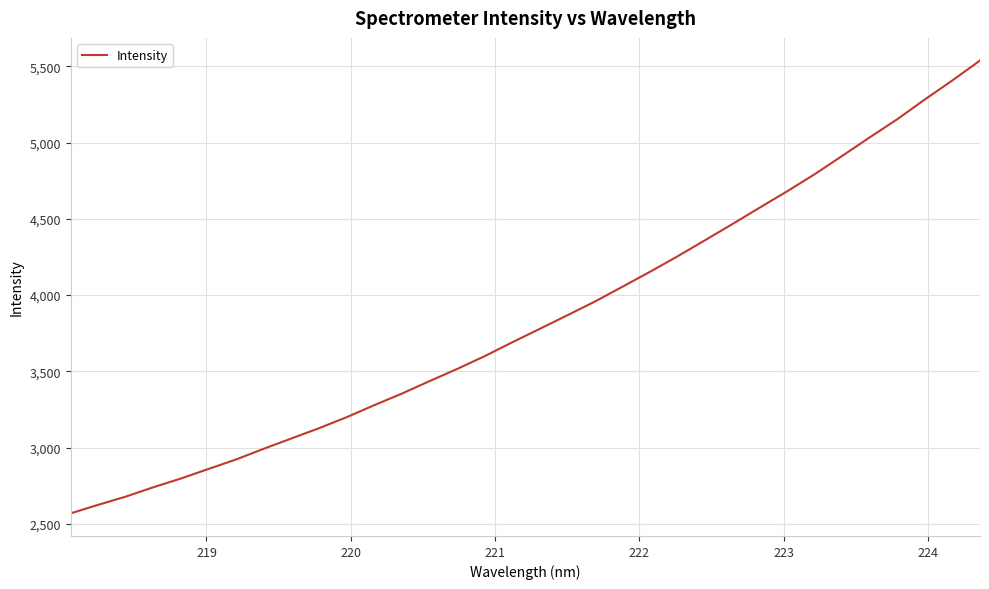

What is the maximum value shown in the chart?

5538.1